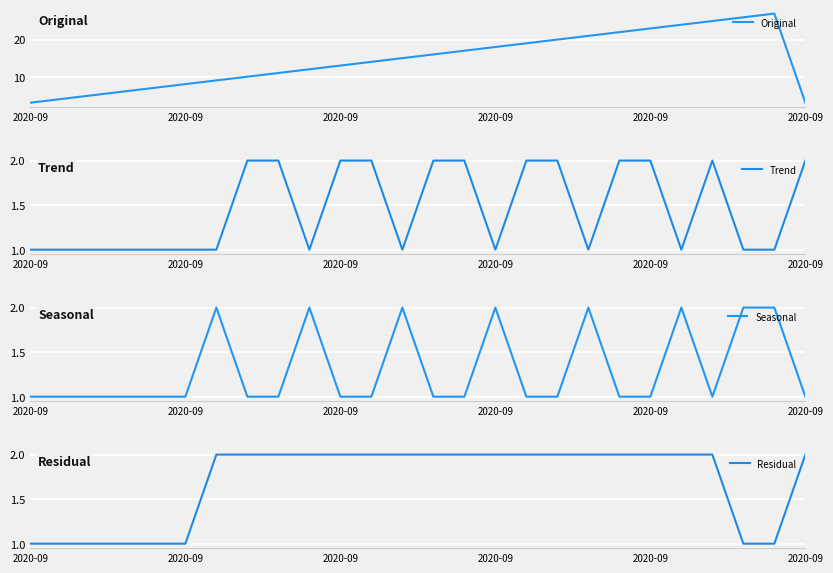

Between which two adjacent categories do Seasonal and Trend first intersect?

6 and 7